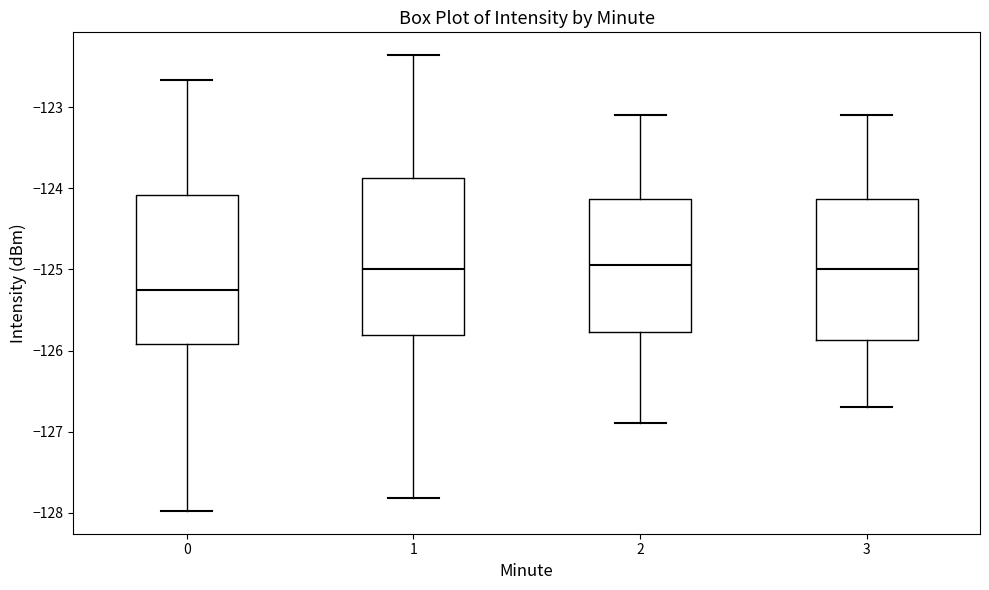

Reading left to right, transcribe this box plot: for each box, give where its median line is, the range the box spans, and where its two whiskers end, as read against the y-axis. The values are not printed on the chart, so give them approximately, as read against the axis.

0: median -125.3, box -125.9 to -124.1, whiskers -128.0 to -122.7
1: median -125.0, box -125.8 to -123.9, whiskers -127.8 to -122.4
2: median -124.9, box -125.8 to -124.1, whiskers -126.9 to -123.1
3: median -125.0, box -125.9 to -124.1, whiskers -126.7 to -123.1